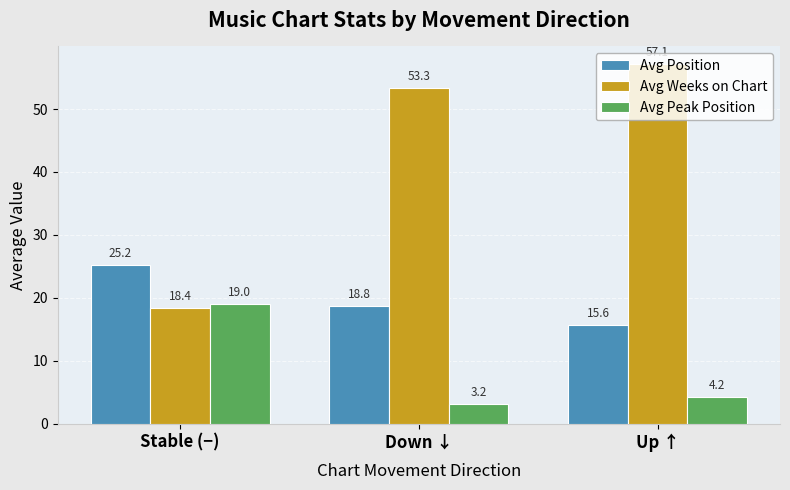

Rank the series at Up ↑ from highest to lowest value.

Avg Weeks on Chart, Avg Position, Avg Peak Position